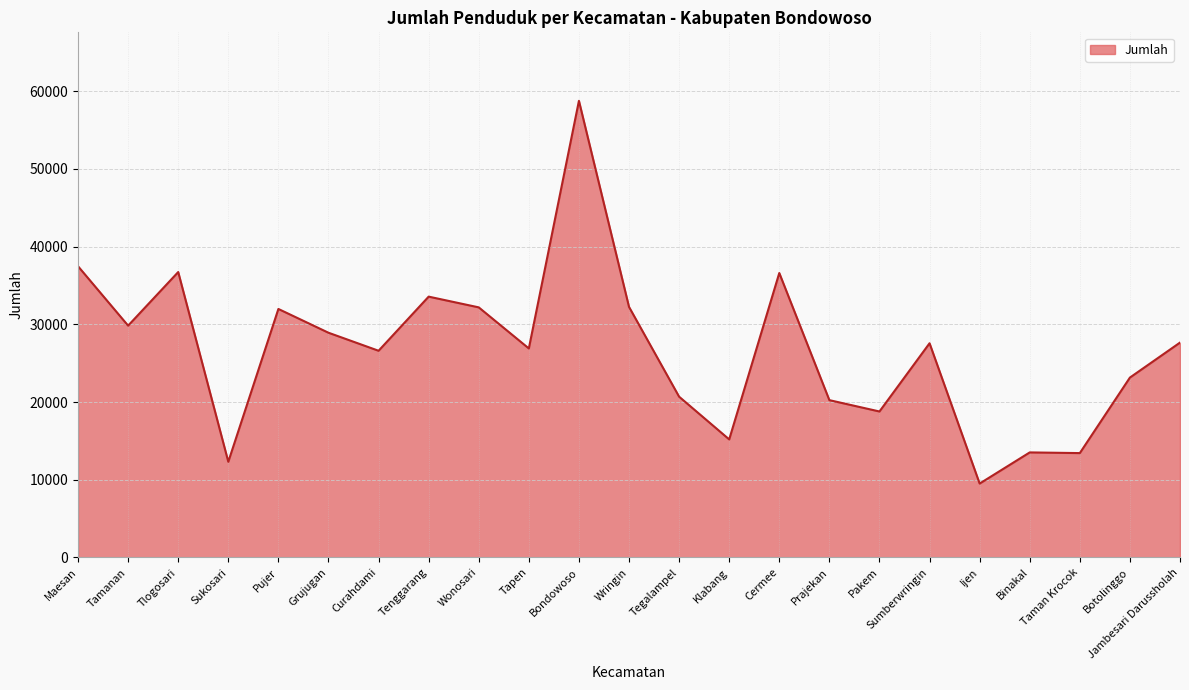

What is the sum of all values?

613878